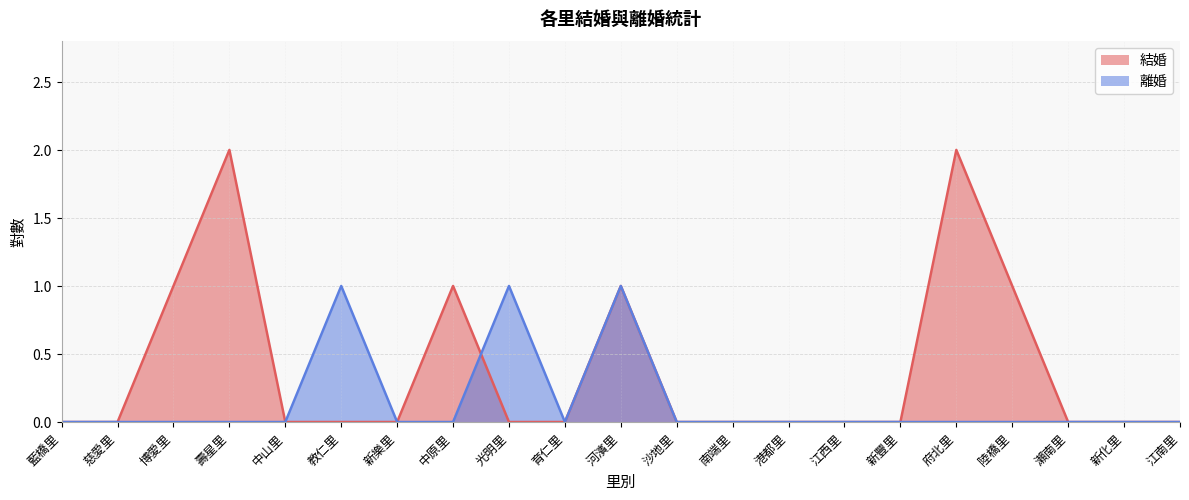

What position from the left is 瀨南里?

19